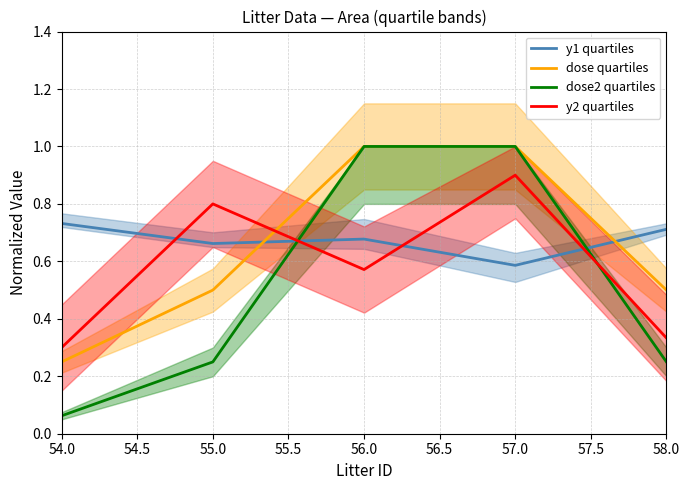

Which series has the largest range (max minus min)?

dose2 quartiles